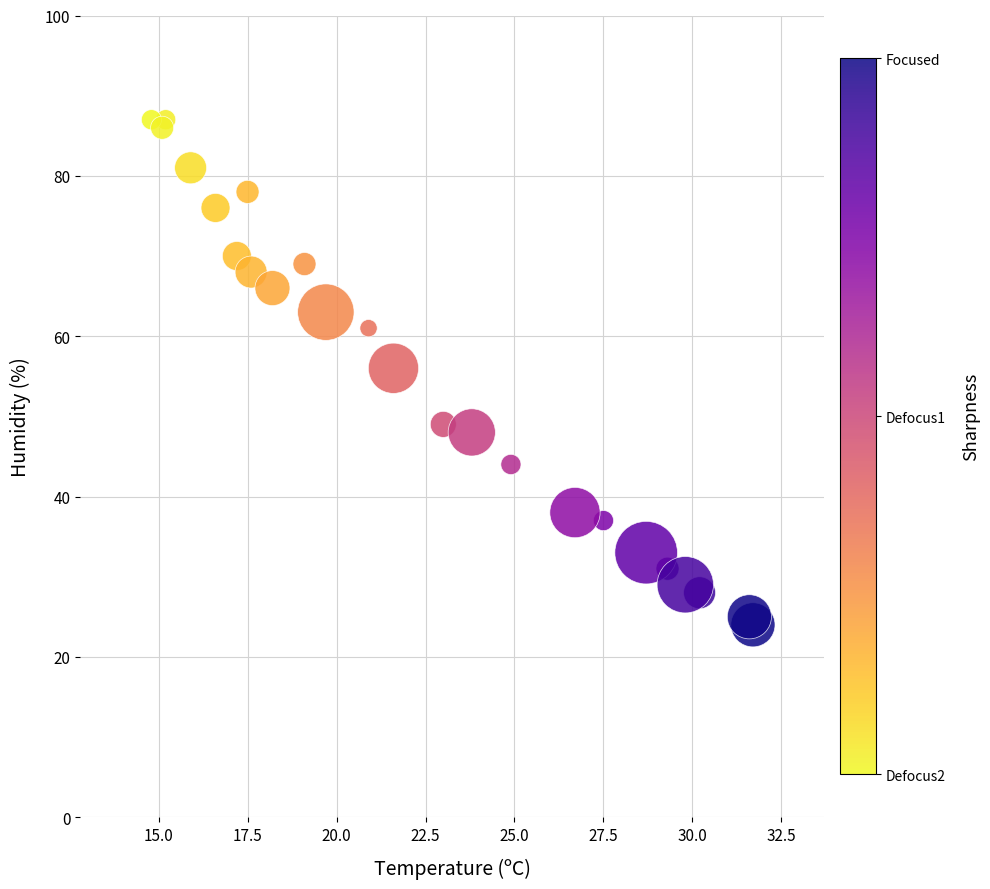

What Y value in the scatter plot is closest to 55?

56